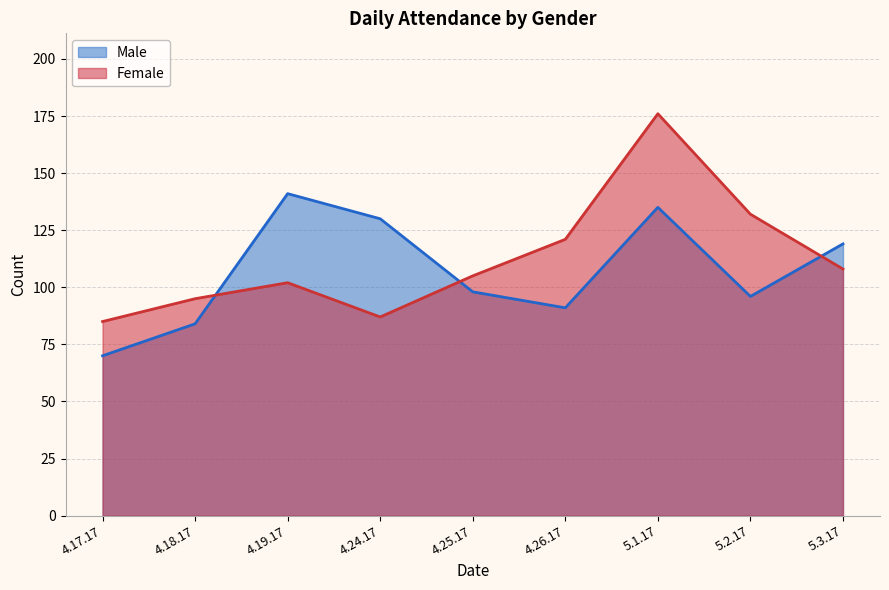

Reading left to right, extract all data points from this chart.

Male: 4.17.17=70	4.18.17=84	4.19.17=141	4.24.17=130	4.25.17=98	4.26.17=91	5.1.17=135	5.2.17=96	5.3.17=119
Female: 4.17.17=85	4.18.17=95	4.19.17=102	4.24.17=87	4.25.17=105	4.26.17=121	5.1.17=176	5.2.17=132	5.3.17=108